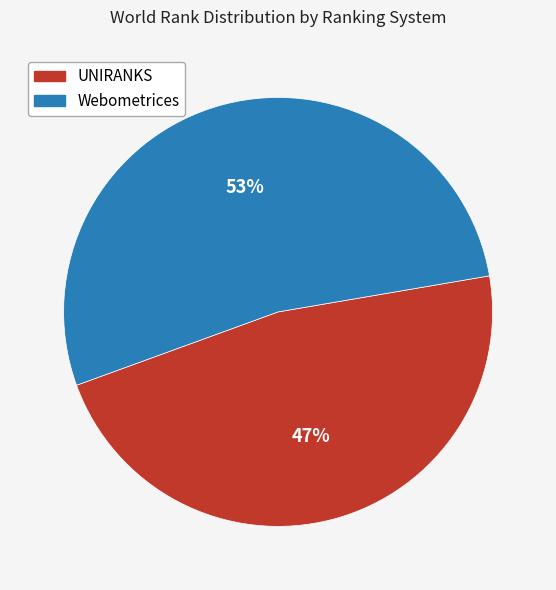

Is there a majority slice in this chart?

Yes